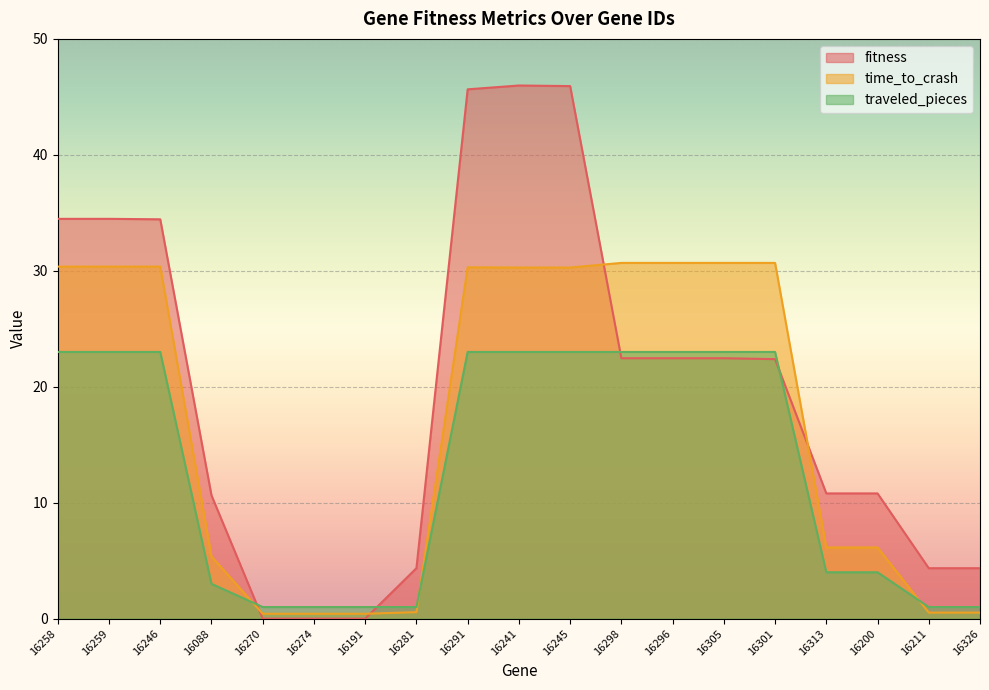

How many categories are shown in the chart?

19